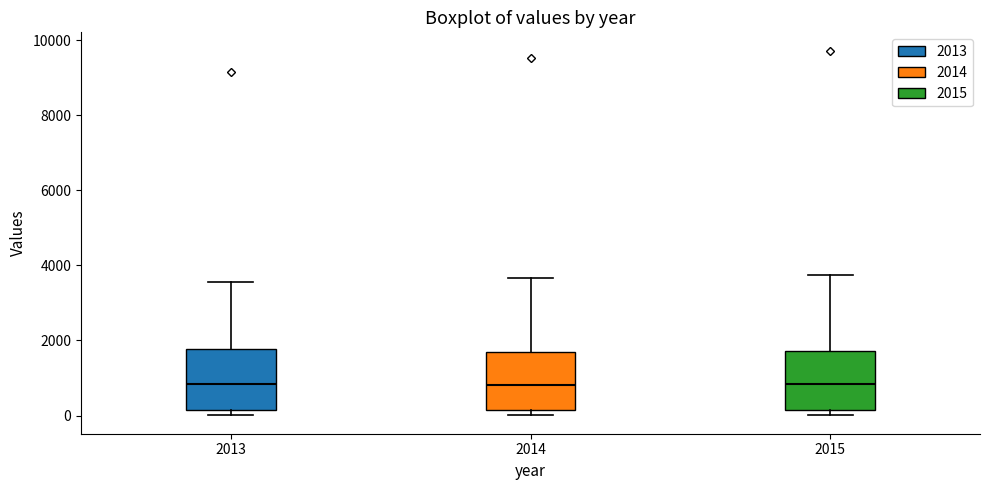

Where is the upper edge of the box at x = 2015 on the y-axis? The values are not printed on the chart, so give them approximately, as read against the axis.

1800